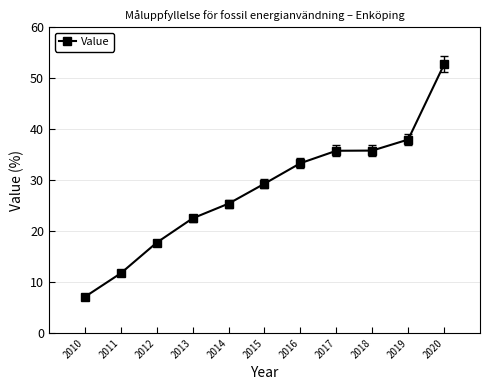

What value does the data have at 2016?

33.3